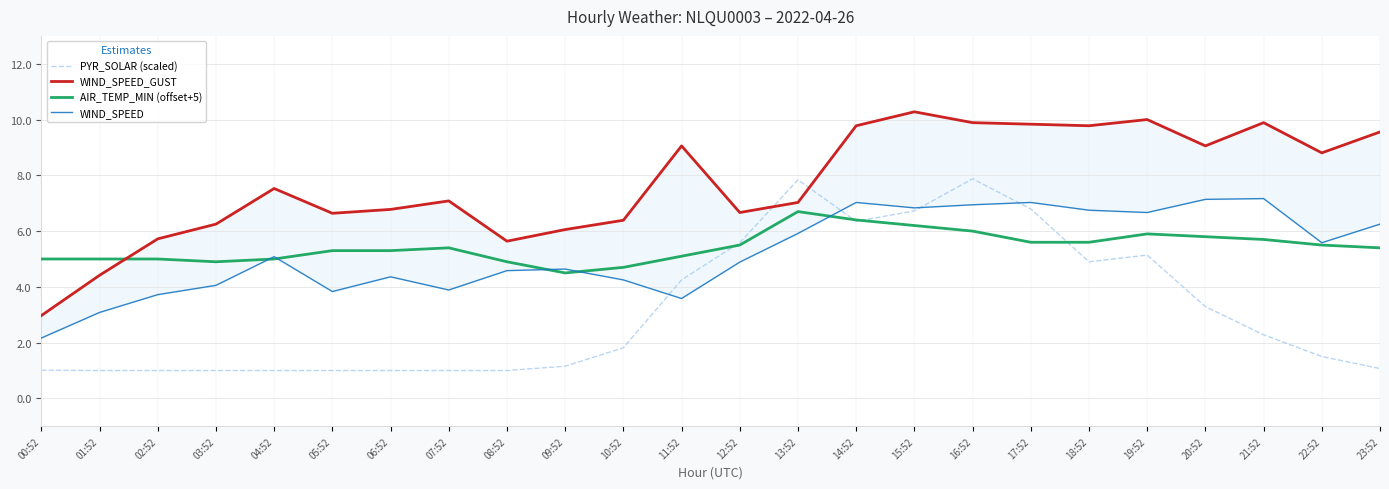

How many data points in PYR_SOLAR (scaled) are above 1?

16